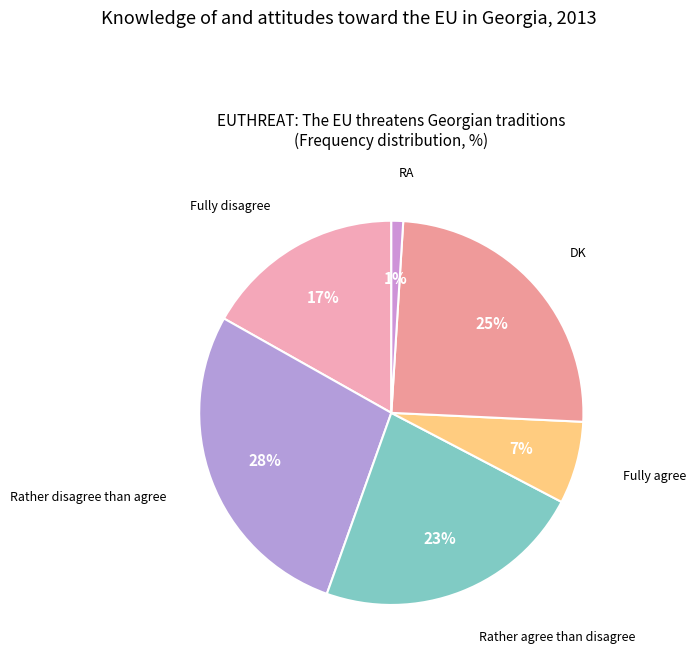

Which has a higher value, Rather agree than disagree or Fully disagree?

Rather agree than disagree